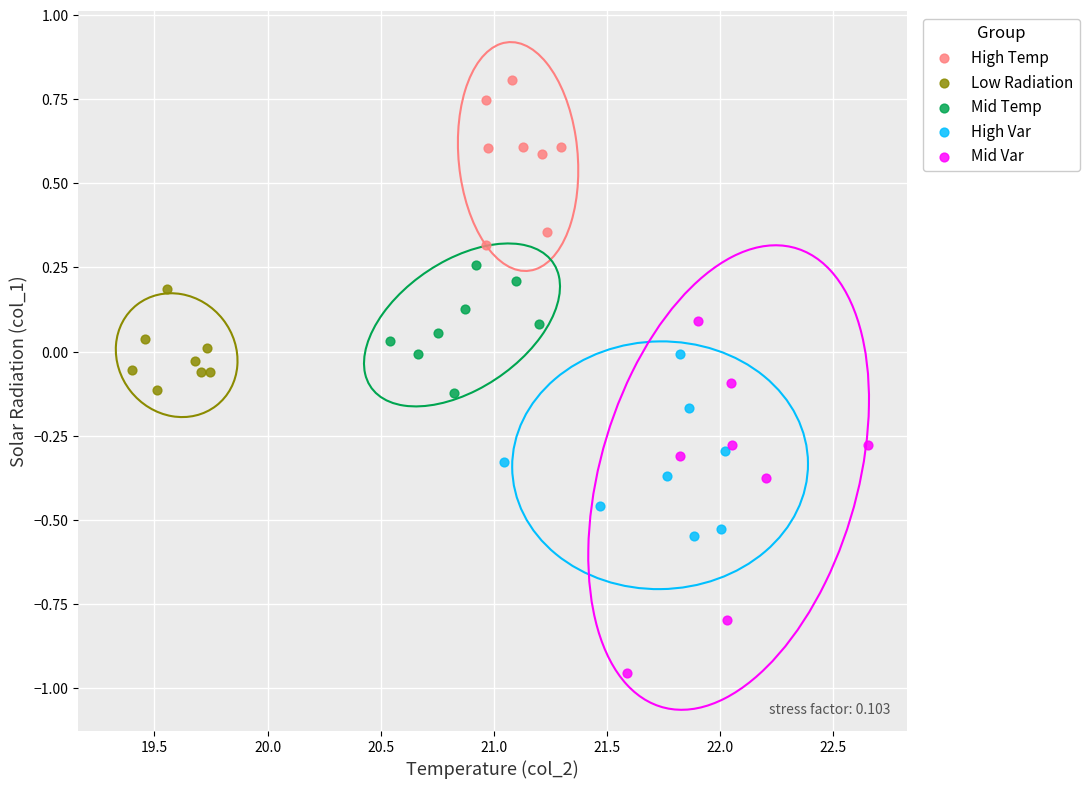

Which series has the largest Y range (max minus min)?

Mid Var